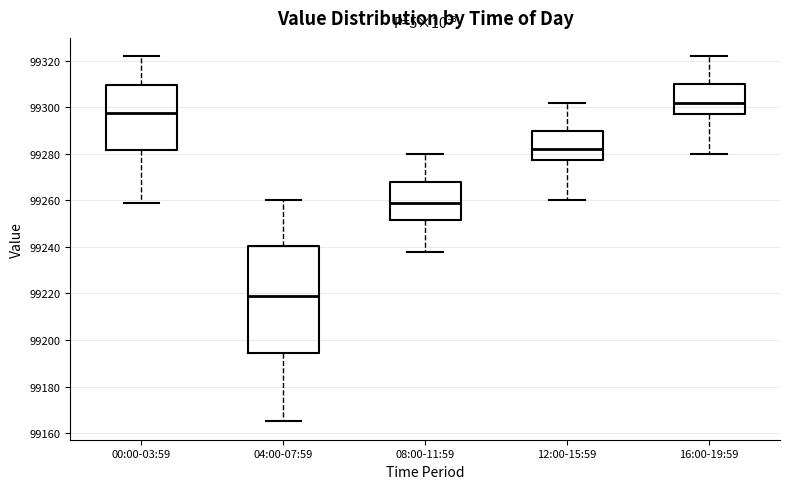

Which box is the tallest, from its lower edge to its upper edge?

04:00-07:59